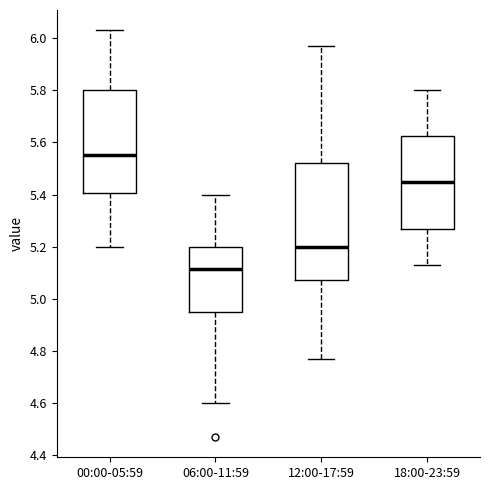

Reading left to right, read every box against the y-axis: the position of its median line, the range the box covers, and the ends of its whiskers. The values are not printed on the chart, so give them approximately, as read against the axis.

00:00-05:59: median 5.56, box 5.40 to 5.80, whiskers 5.20 to 6.04
06:00-11:59: median 5.12, box 4.96 to 5.20, whiskers 4.60 to 5.40
12:00-17:59: median 5.20, box 5.08 to 5.52, whiskers 4.78 to 5.98
18:00-23:59: median 5.46, box 5.26 to 5.62, whiskers 5.14 to 5.80